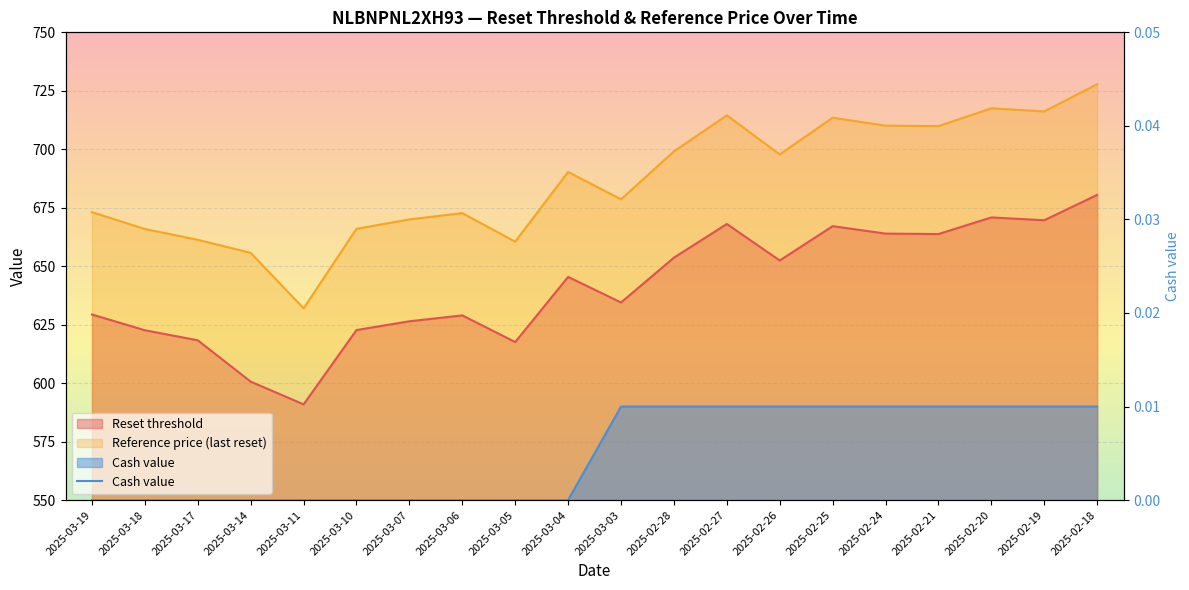

At which category does the chart reach its minimum across all series?

2025-03-19